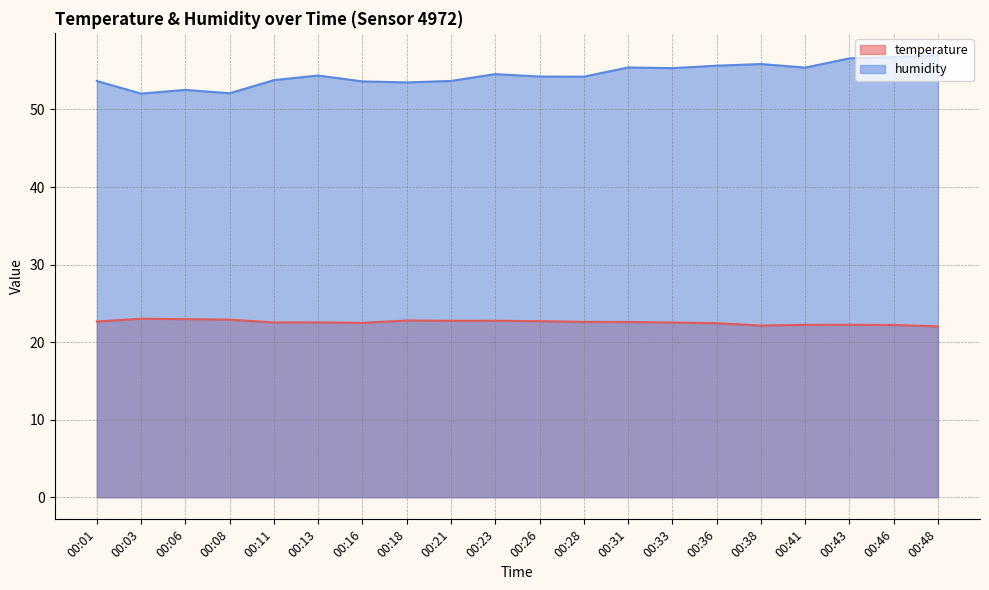

Rank the categories by humidity value from highest to lowest.

00:48, 00:46, 00:43, 00:38, 00:36, 00:31, 00:41, 00:33, 00:23, 00:13, 00:26, 00:28, 00:11, 00:21, 00:01, 00:16, 00:18, 00:06, 00:08, 00:03